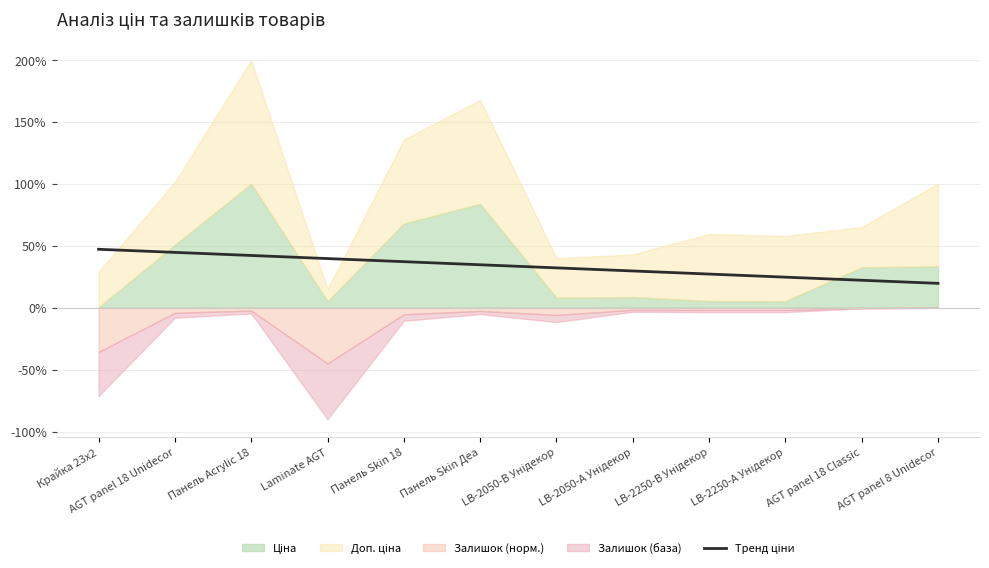

What position from the left is Панель Skin Деа?

6